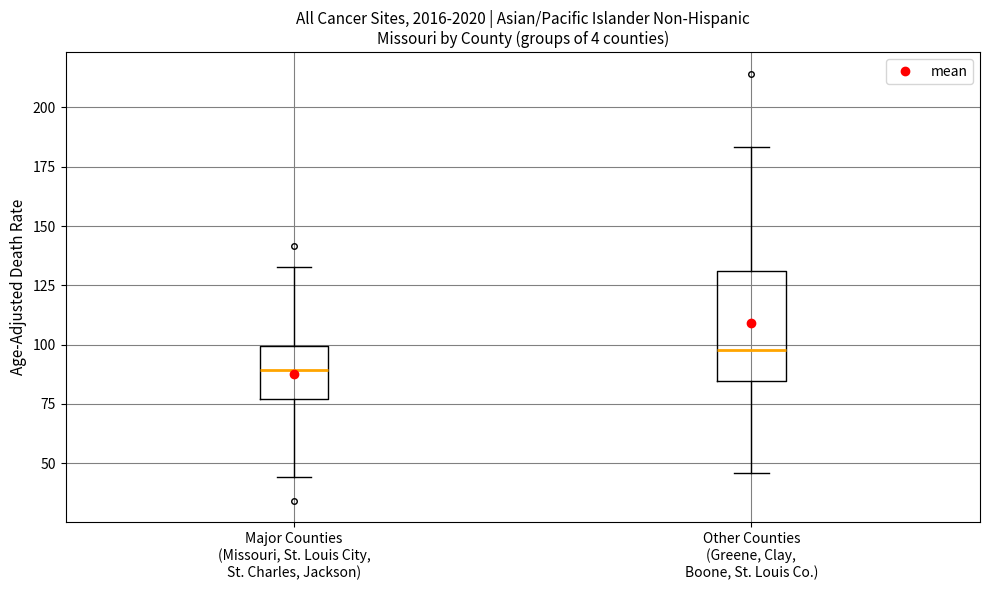

Reading left to right, transcribe this box plot: for each box, give where its median line is, the range the box spans, and where its two whiskers end, as read against the y-axis. The values are not printed on the chart, so give them approximately, as read against the axis.

Major Counties (Missouri, St. Louis City, St. Charles, Jackson): median 90, box 75 to 100, whiskers 45 to 135
Other Counties (Greene, Clay, Boone, St. Louis Co.): median 100, box 85 to 130, whiskers 45 to 185